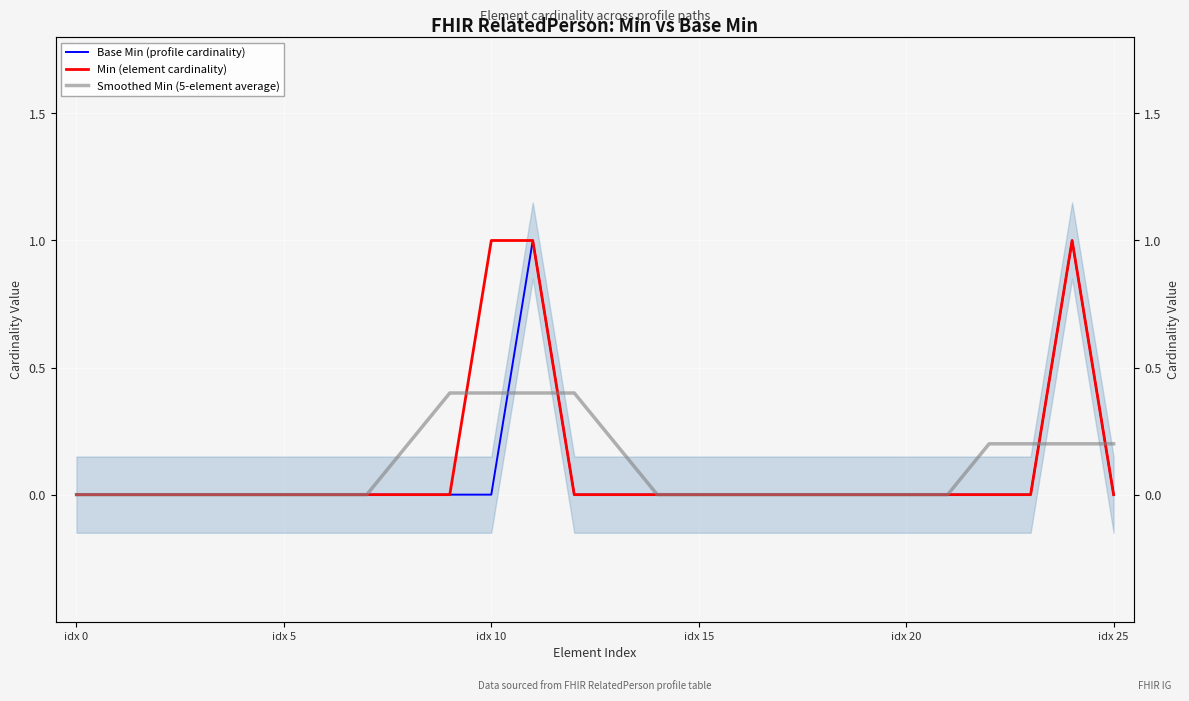

What is the greatest value displayed?

1.0